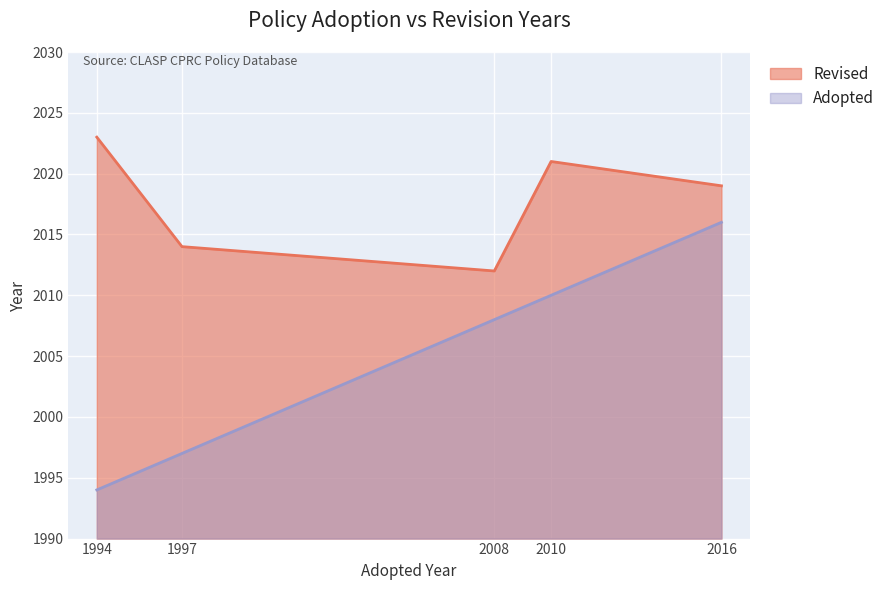

Is it true that the value at 2016 is 659?

False